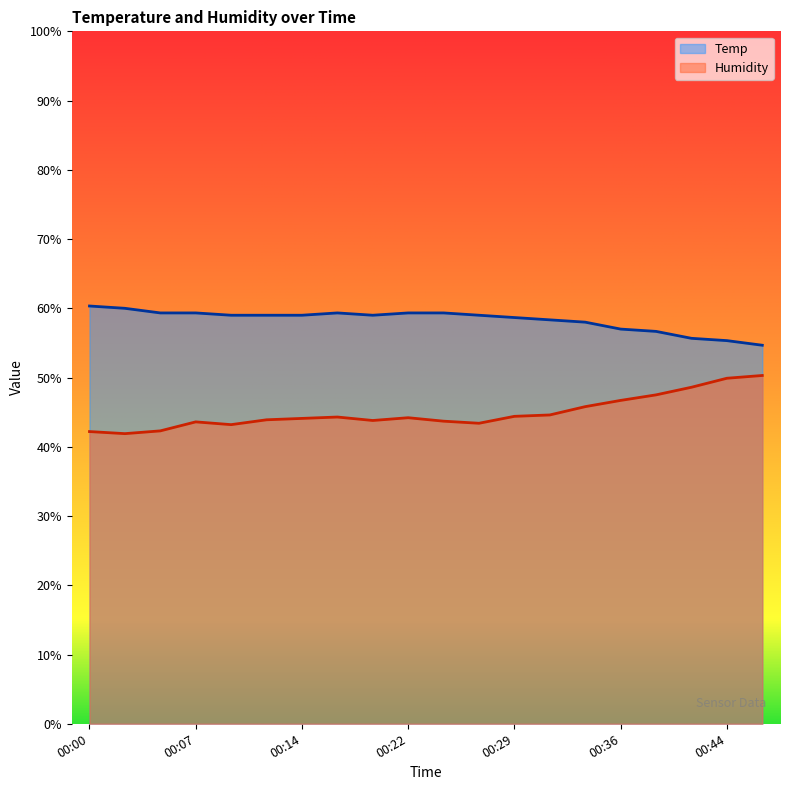

What is the difference between the second highest and minimum values in the Temp series?

5.3